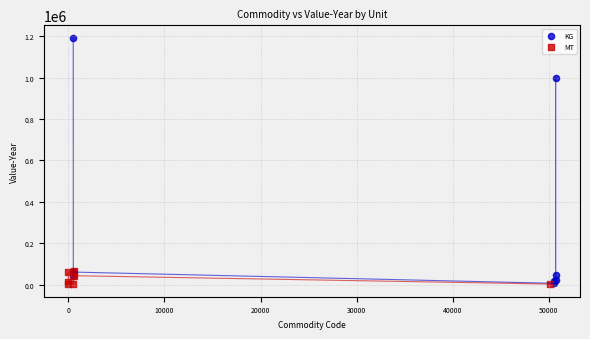

Which series reaches the maximum Y coordinate?

KG